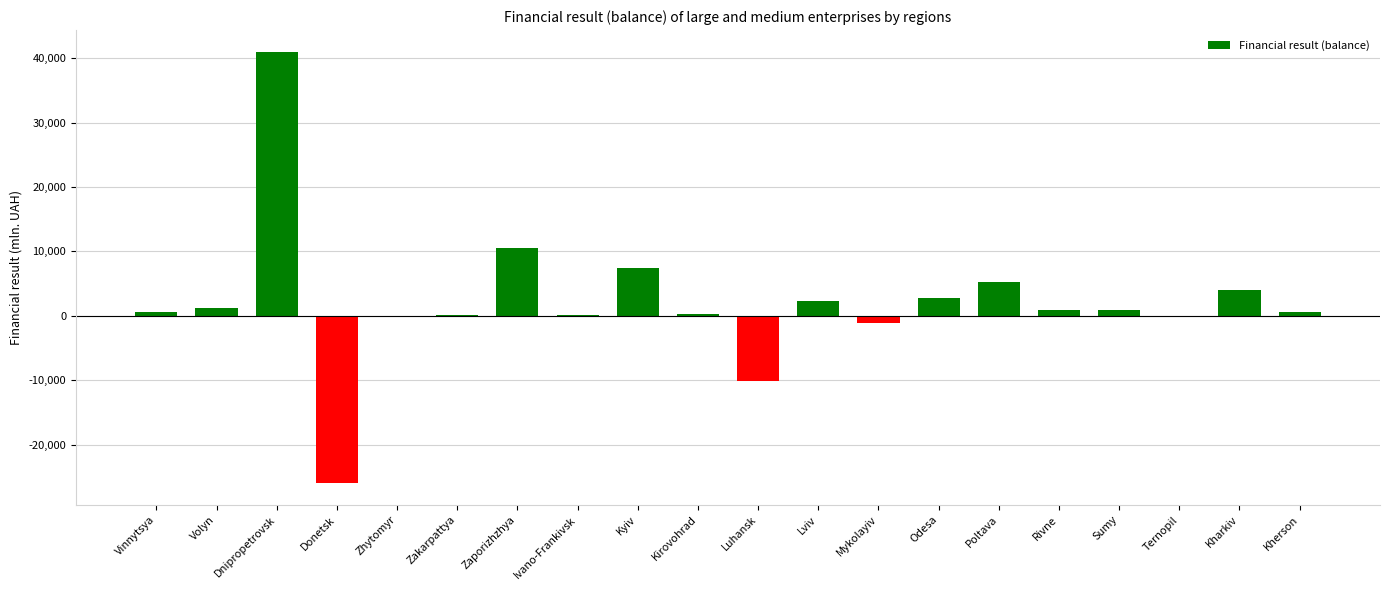

What is the maximum value shown in the chart?

41008.0